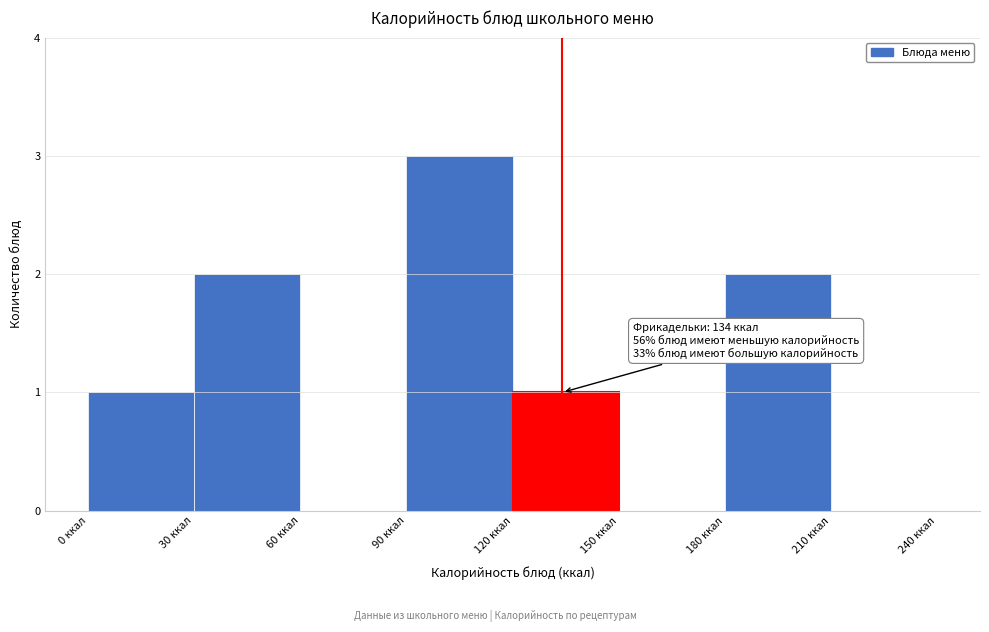

Which range on the x-axis has the tallest bar?

90 to 120